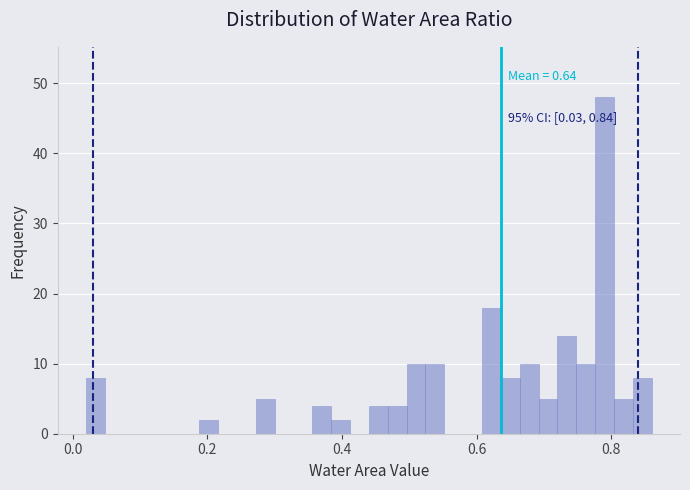

Around what value on the x-axis is the tallest bar? Give the approximate position of its centre, as read against the axis.

0.80